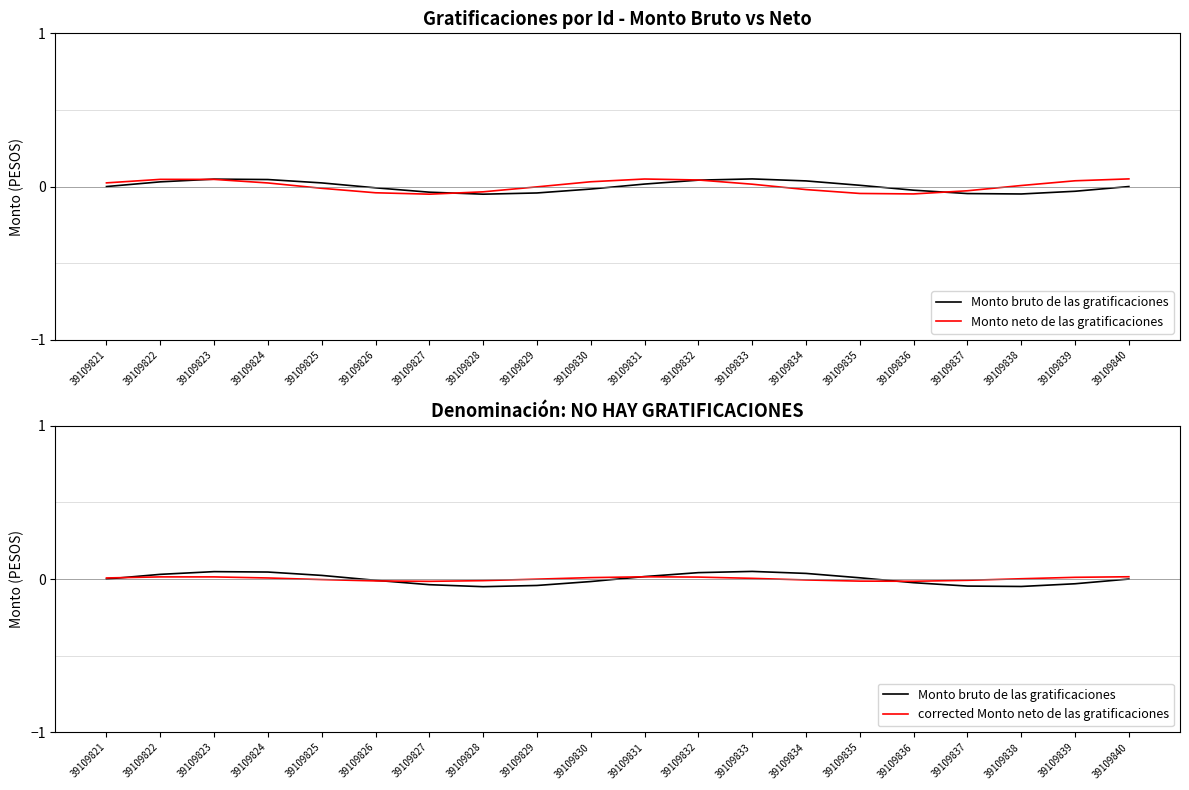

How many values in Monto neto de las gratificaciones are above zero?

11